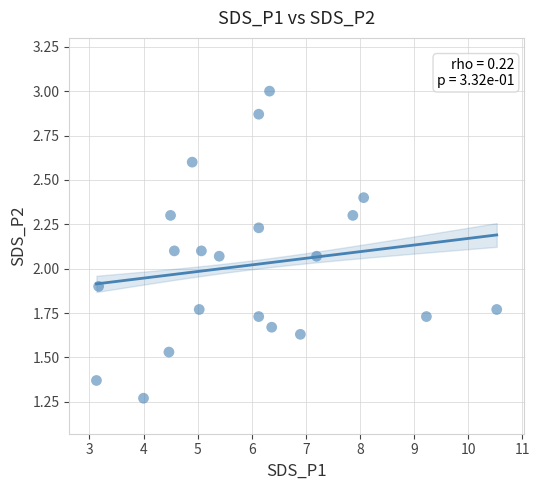

What is the range of X values (max minus min)?

7.4